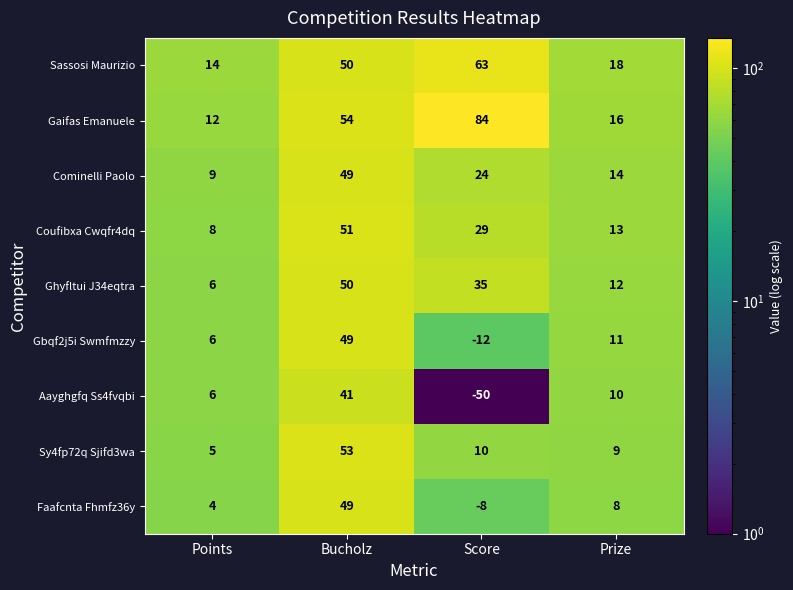

The value of Cominelli Paolo at Prize is 14. True or false?

True